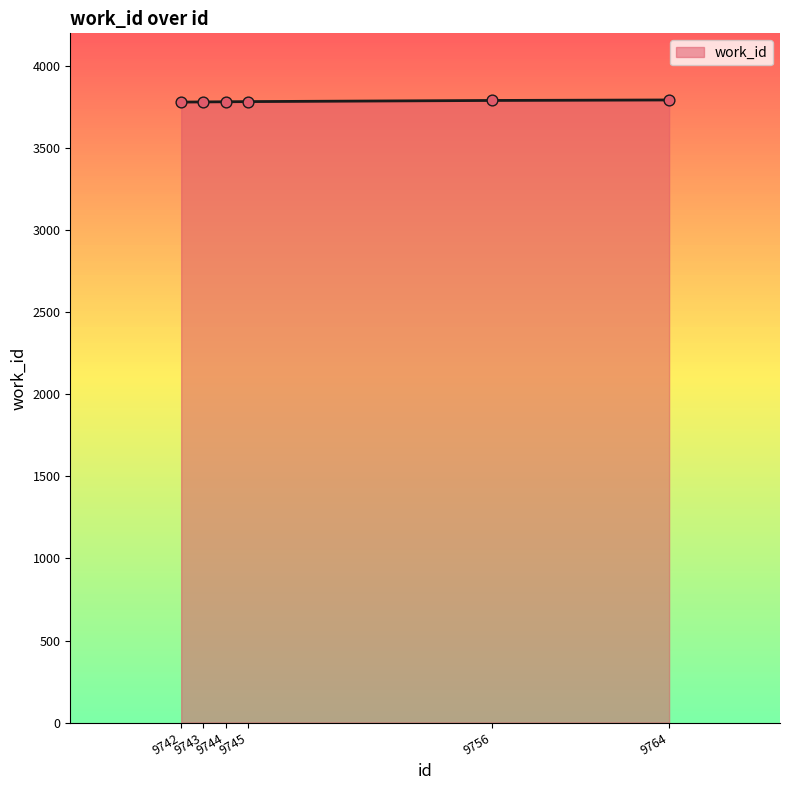

What is the change in value from 9743 to 9756?

+9